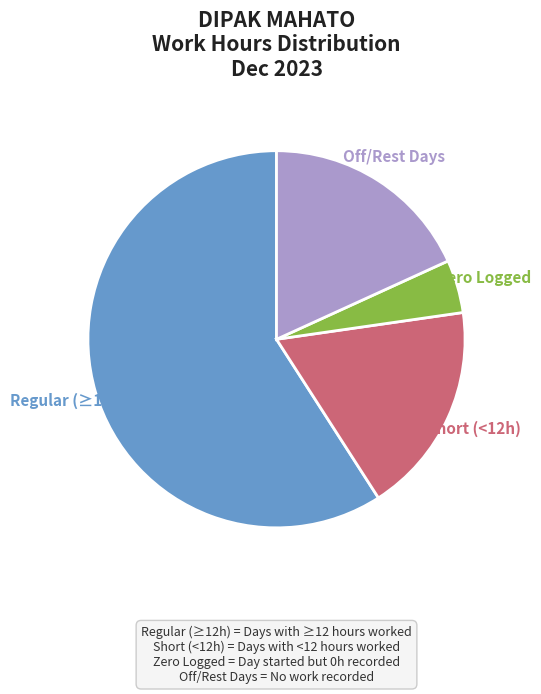

To the nearest percent, what is the combined percentage of Regular (≥12h) and Zero Logged?

64%